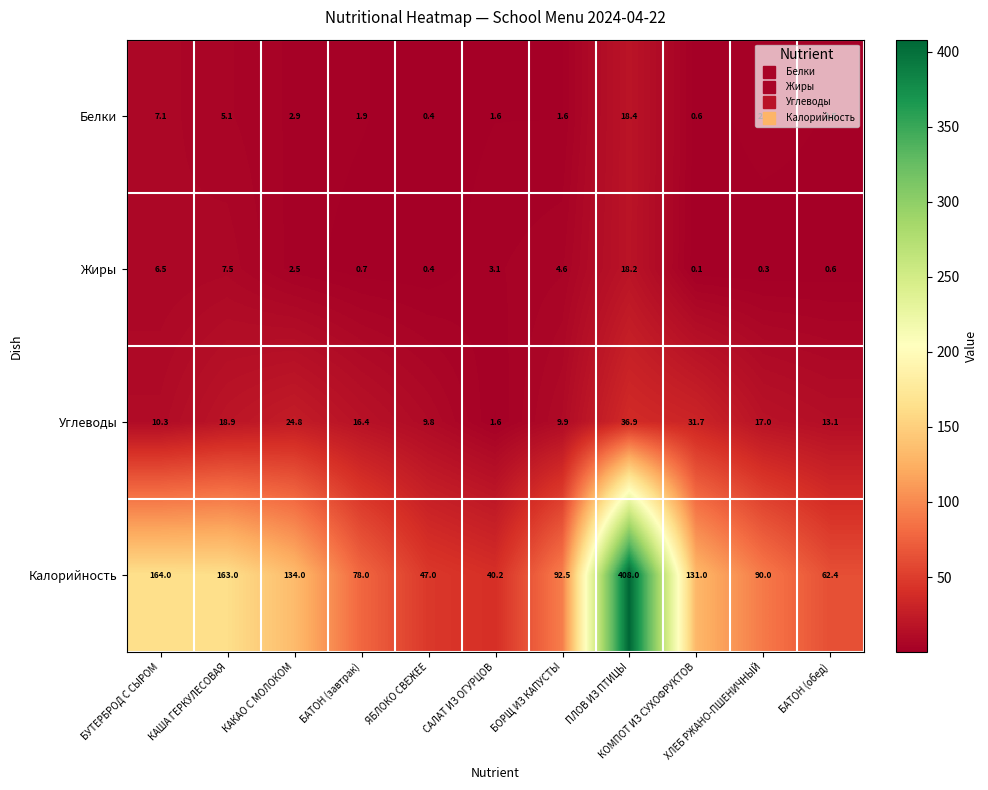

What is the average value of the Жиры series?

4.0